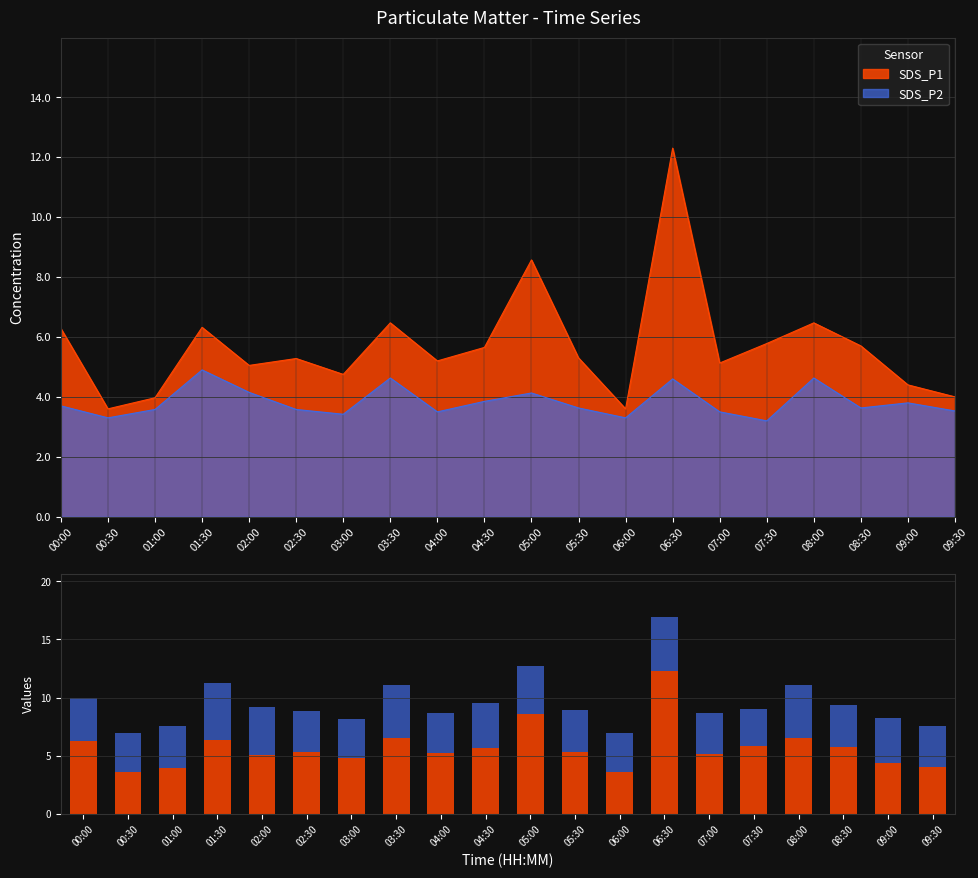

What is the difference between the second highest and minimum values in the SDS_P2 series?

1.4